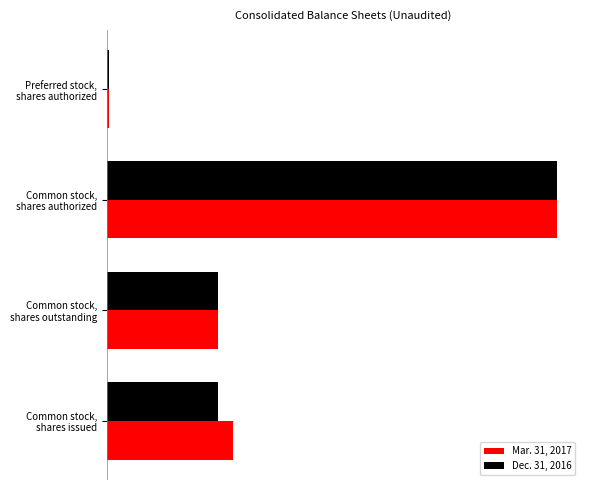

What are all the series names shown in the legend?

Mar. 31, 2017, Dec. 31, 2016